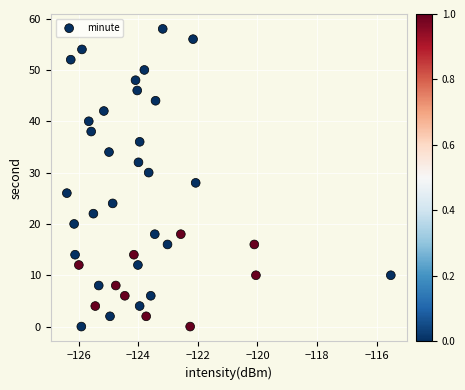

What is the range of Y values (max minus min)?

58